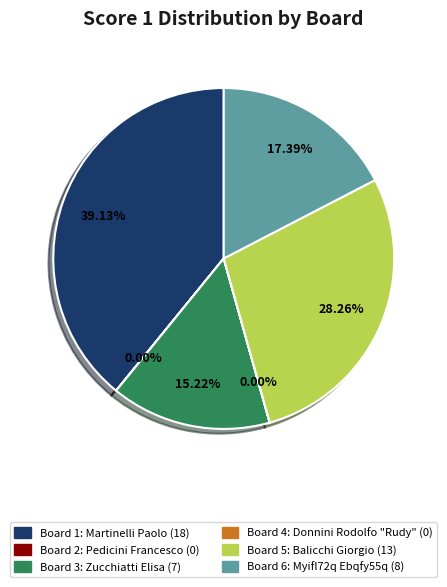

Combined, do Board 1: Martinelli Paolo (18) and Board 3: Zucchiatti Elisa (7) account for over 50%?

Yes